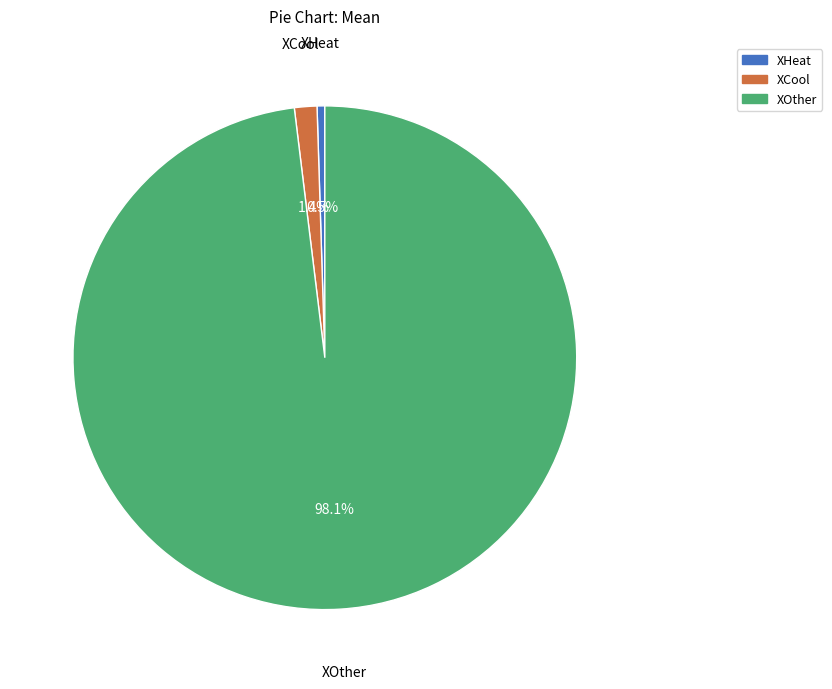

The XOther slice represents 98% of the pie. True or false?

True